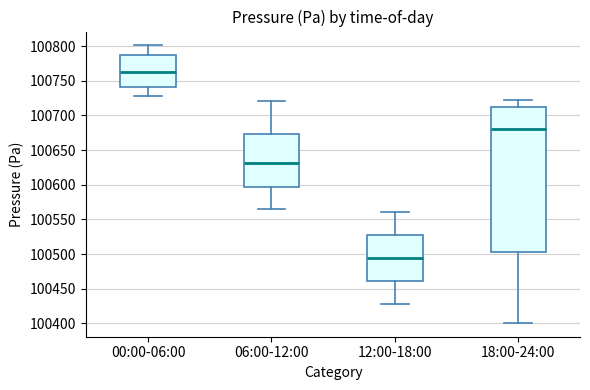

Reading left to right, read every box against the y-axis: the position of its median line, the range the box covers, and the ends of its whiskers. The values are not printed on the chart, so give them approximately, as read against the axis.

00:00-06:00: median 100760, box 100740 to 100785, whiskers 100730 to 100800
06:00-12:00: median 100630, box 100595 to 100675, whiskers 100565 to 100720
12:00-18:00: median 100495, box 100460 to 100525, whiskers 100430 to 100560
18:00-24:00: median 100680, box 100505 to 100710, whiskers 100400 to 100725